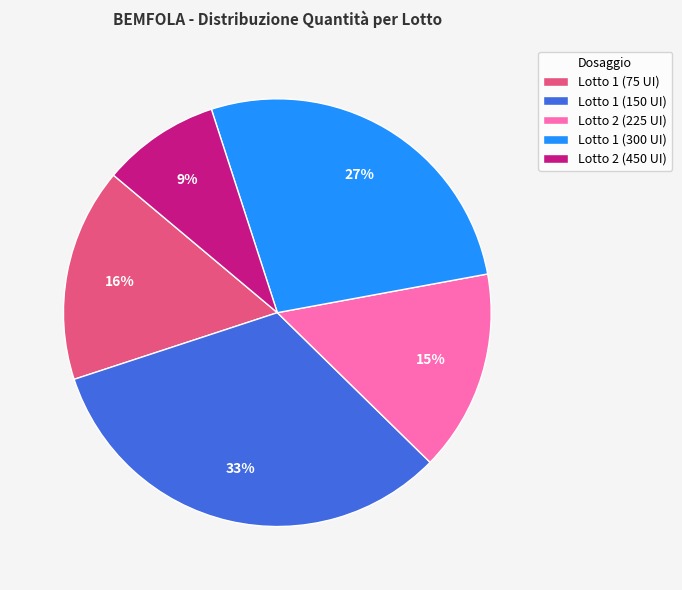

Rank the categories by value from lowest to highest.

Lotto 2 (450 UI), Lotto 2 (225 UI), Lotto 1 (75 UI), Lotto 1 (300 UI), Lotto 1 (150 UI)